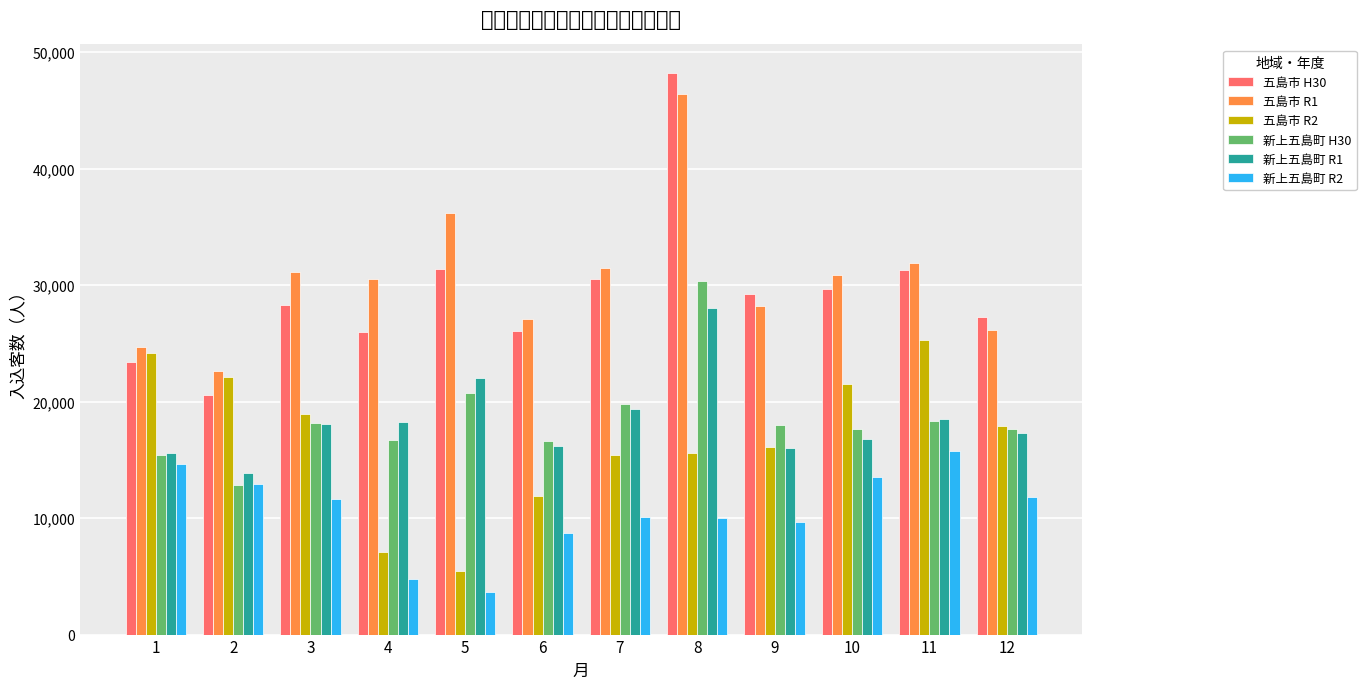

Between 9 and 12, which is larger?

9